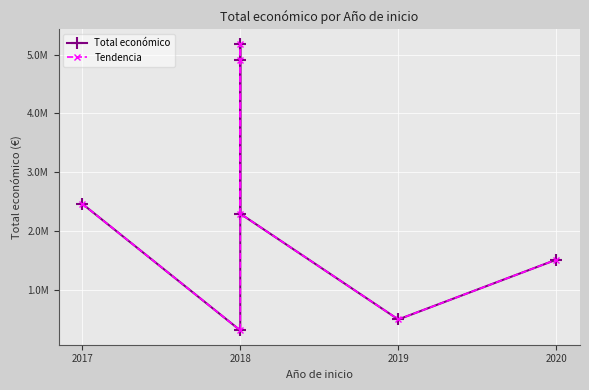

Reading left to right, list all the values displayed in this chart.

Total económico: 2464572	311553	5187255	4902645	2296067	497232	1513726
Tendencia: 2464572	311553	5187255	4902645	2296067	497232	1513726